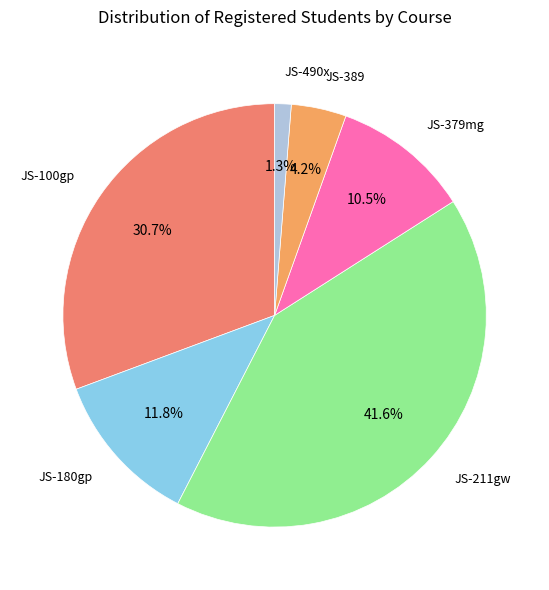

How many slices are in this pie chart?

6